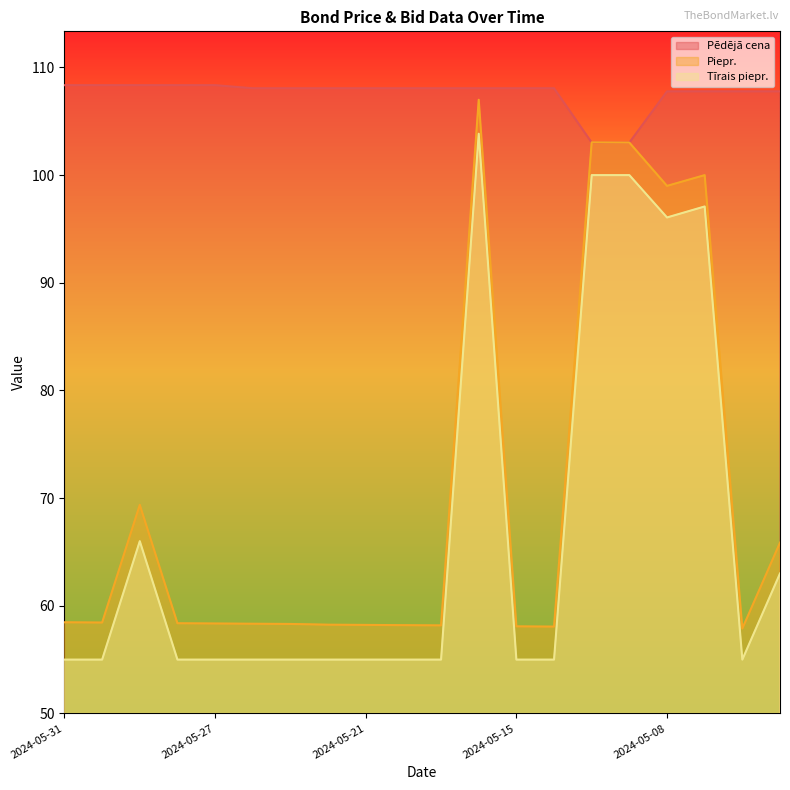

Is the value of Tīrais piepr. at 2024-05-30 greater than the value of Pēdējā cena at 2024-05-23?

No